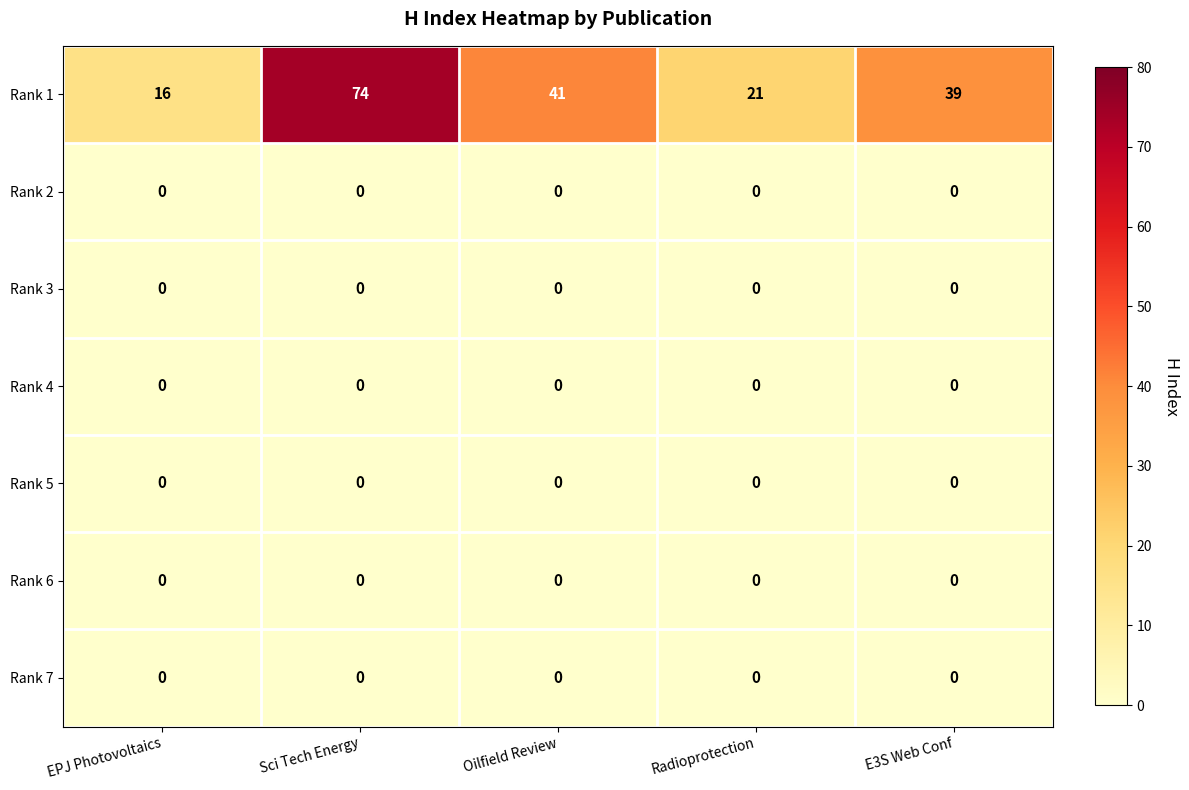

What is the greatest value displayed?

74